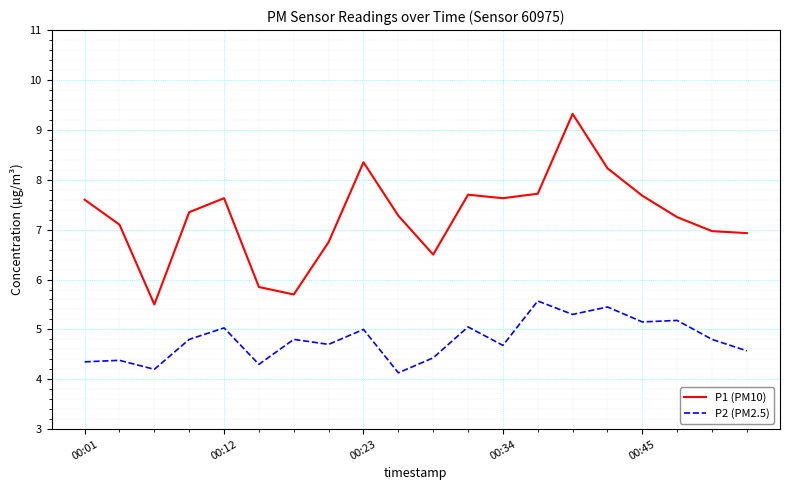

What is the maximum value for P1 (PM10)?

9.3